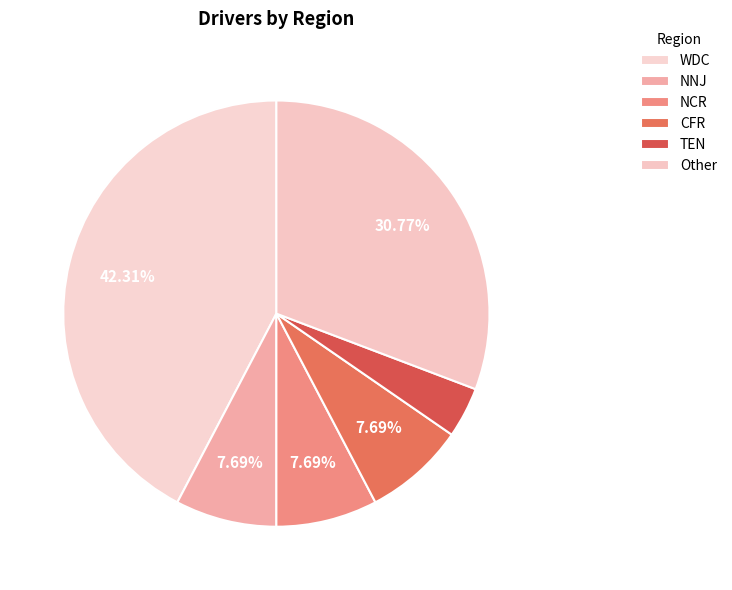

How many segments does this pie chart have?

6